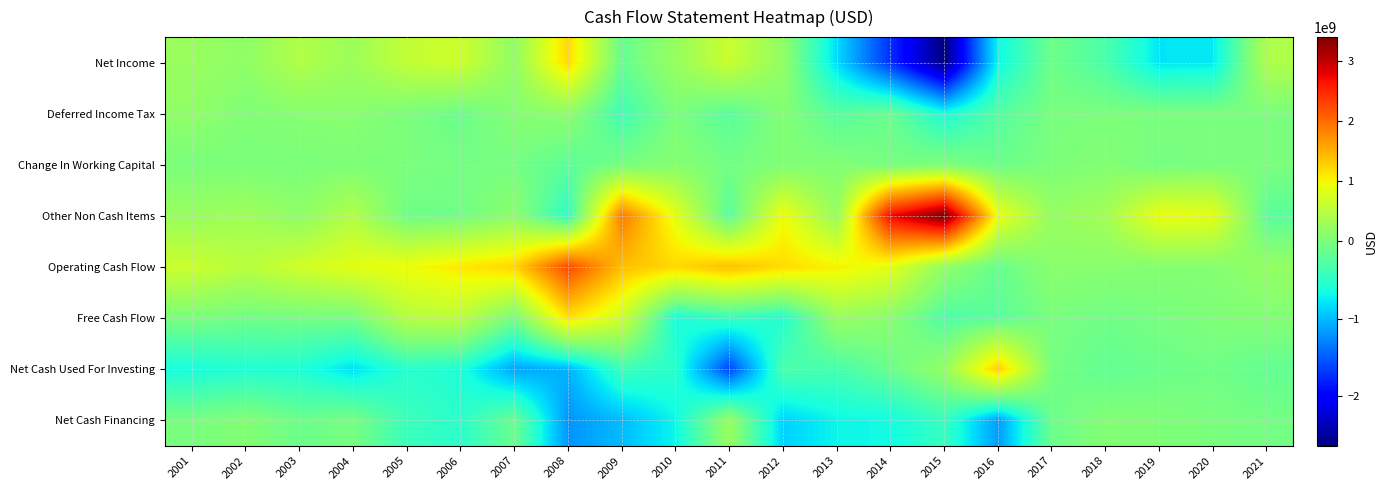

Which series changed the most between 2004 and 2019?

Net Income